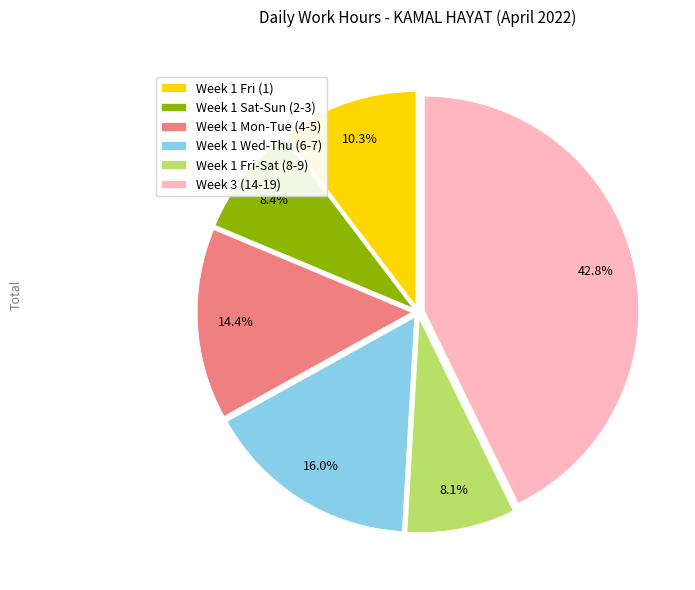

Is there a majority slice in this chart?

No